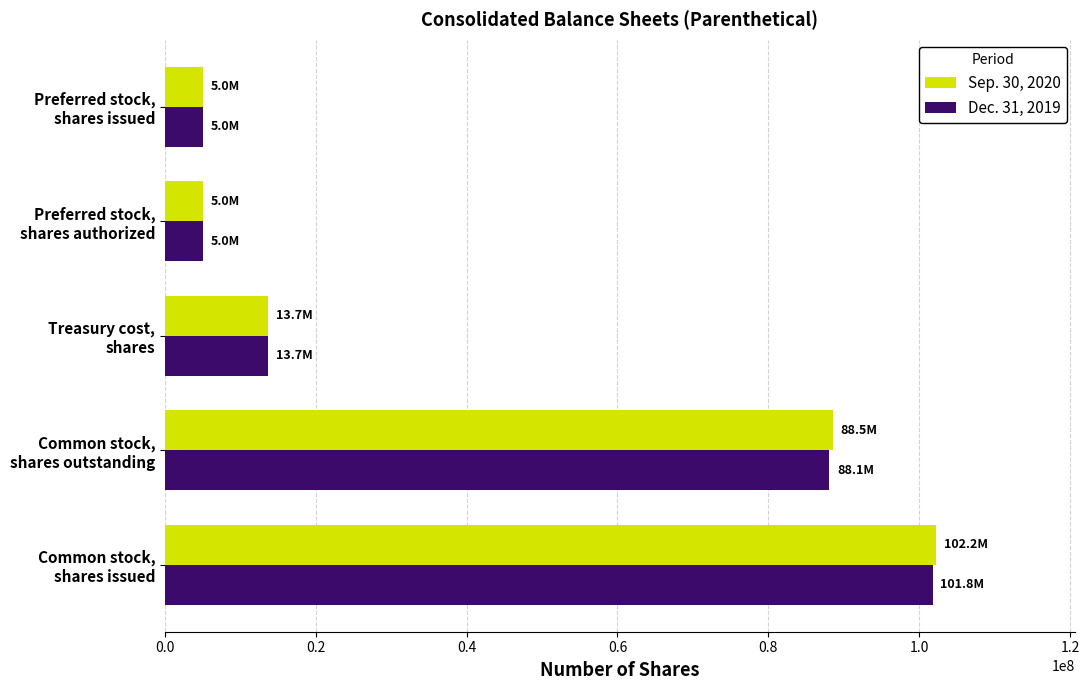

Which series has the widest spread of values?

Sep. 30, 2020